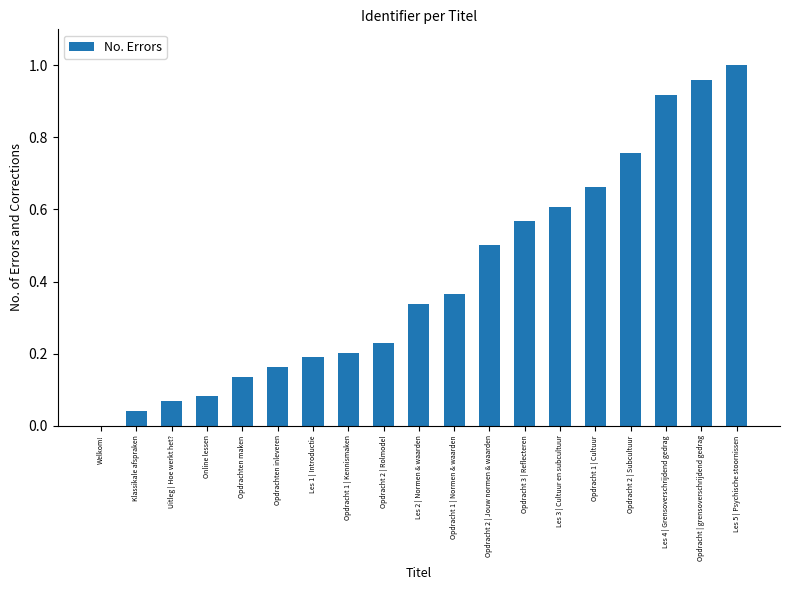

Which category has the highest value across all series?

Les 5 | Psychische stoornissen